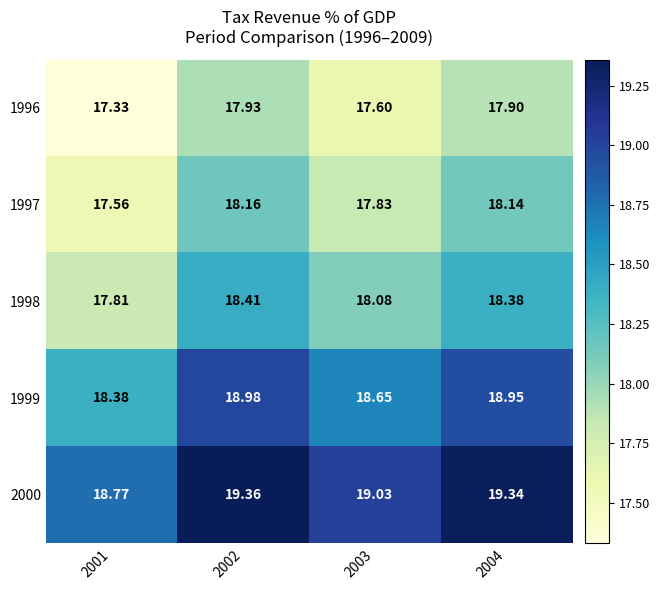

Which series has the largest range (max minus min)?

1996